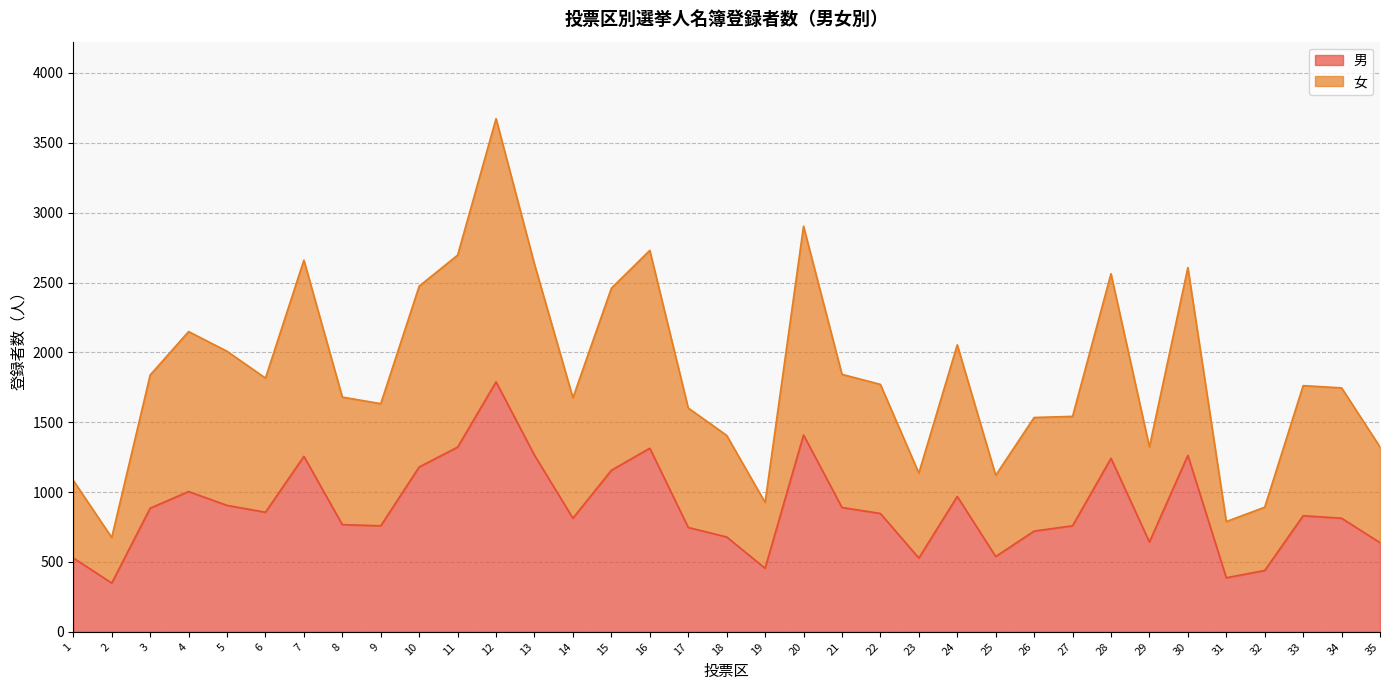

How many lines are shown in the chart?

2